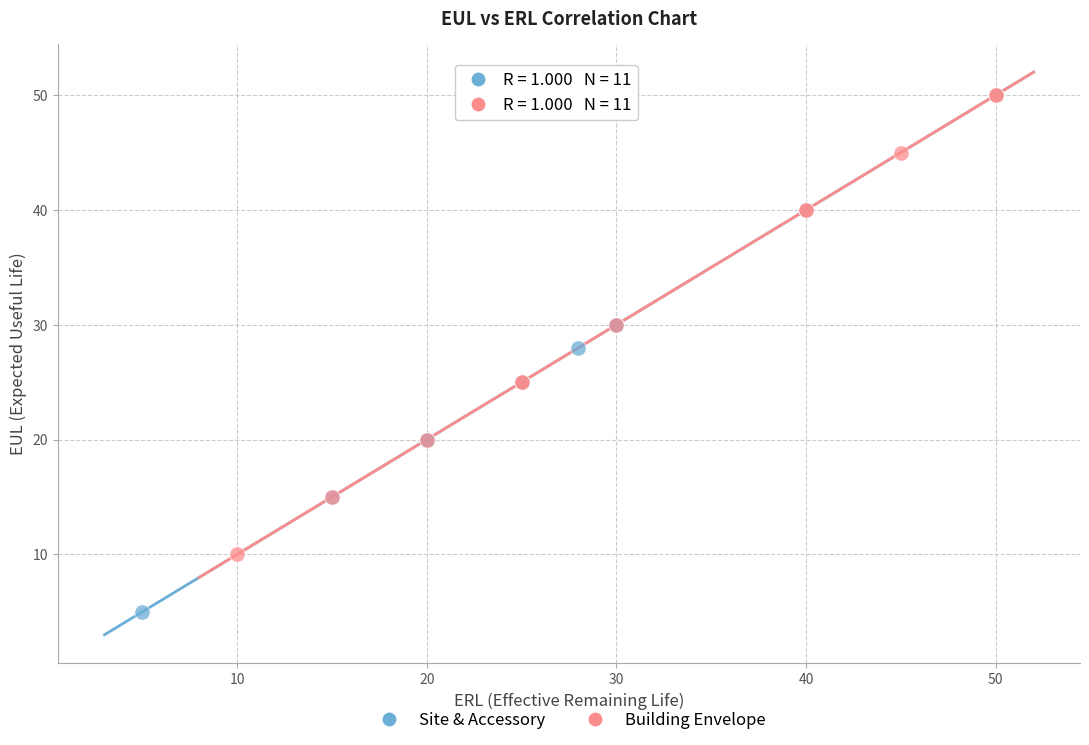

Which series reaches the minimum Y coordinate?

Site & Accessory